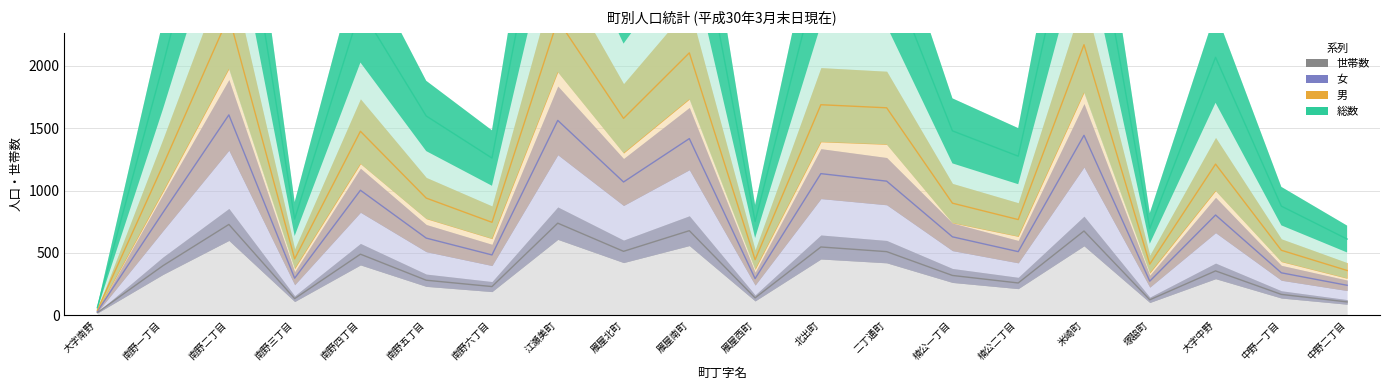

True or false: 総数 and 男 cross at least once.

False